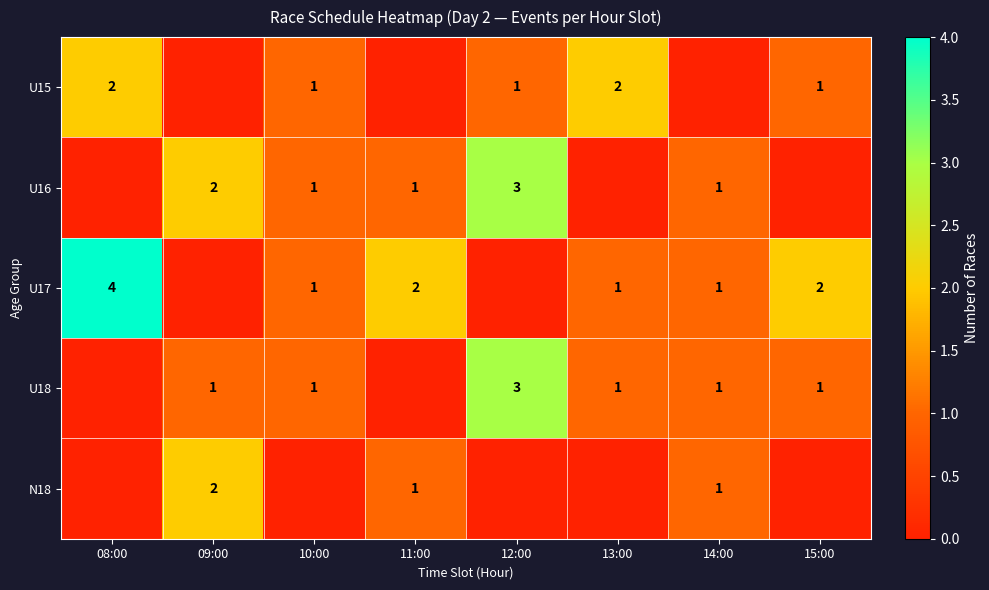

Is it true that U17 equals 2 at 11:00?

True